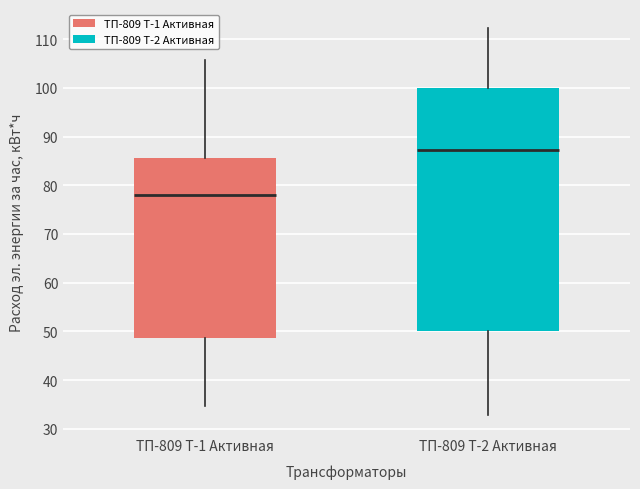

Which box has the lowest median line?

ТП-809 Т-1 Активная